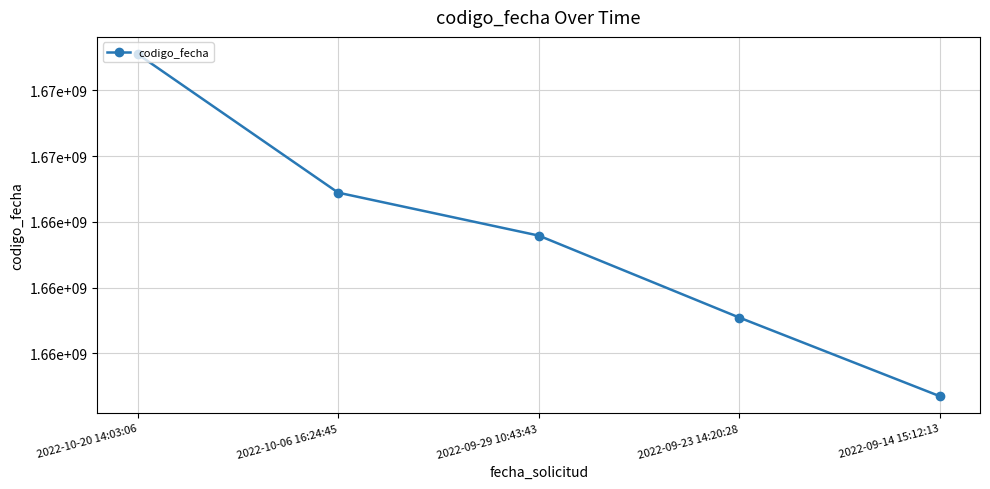

What position from the right is 2022-10-20 14:03:06?

5